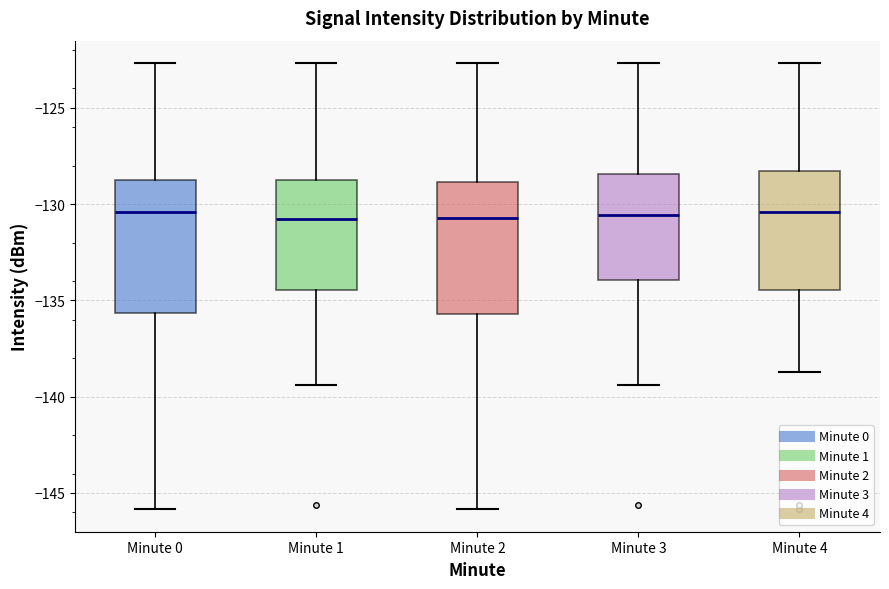

Where is the upper edge of the box for Minute 1 on the y-axis? The values are not printed on the chart, so give them approximately, as read against the axis.

-128.5